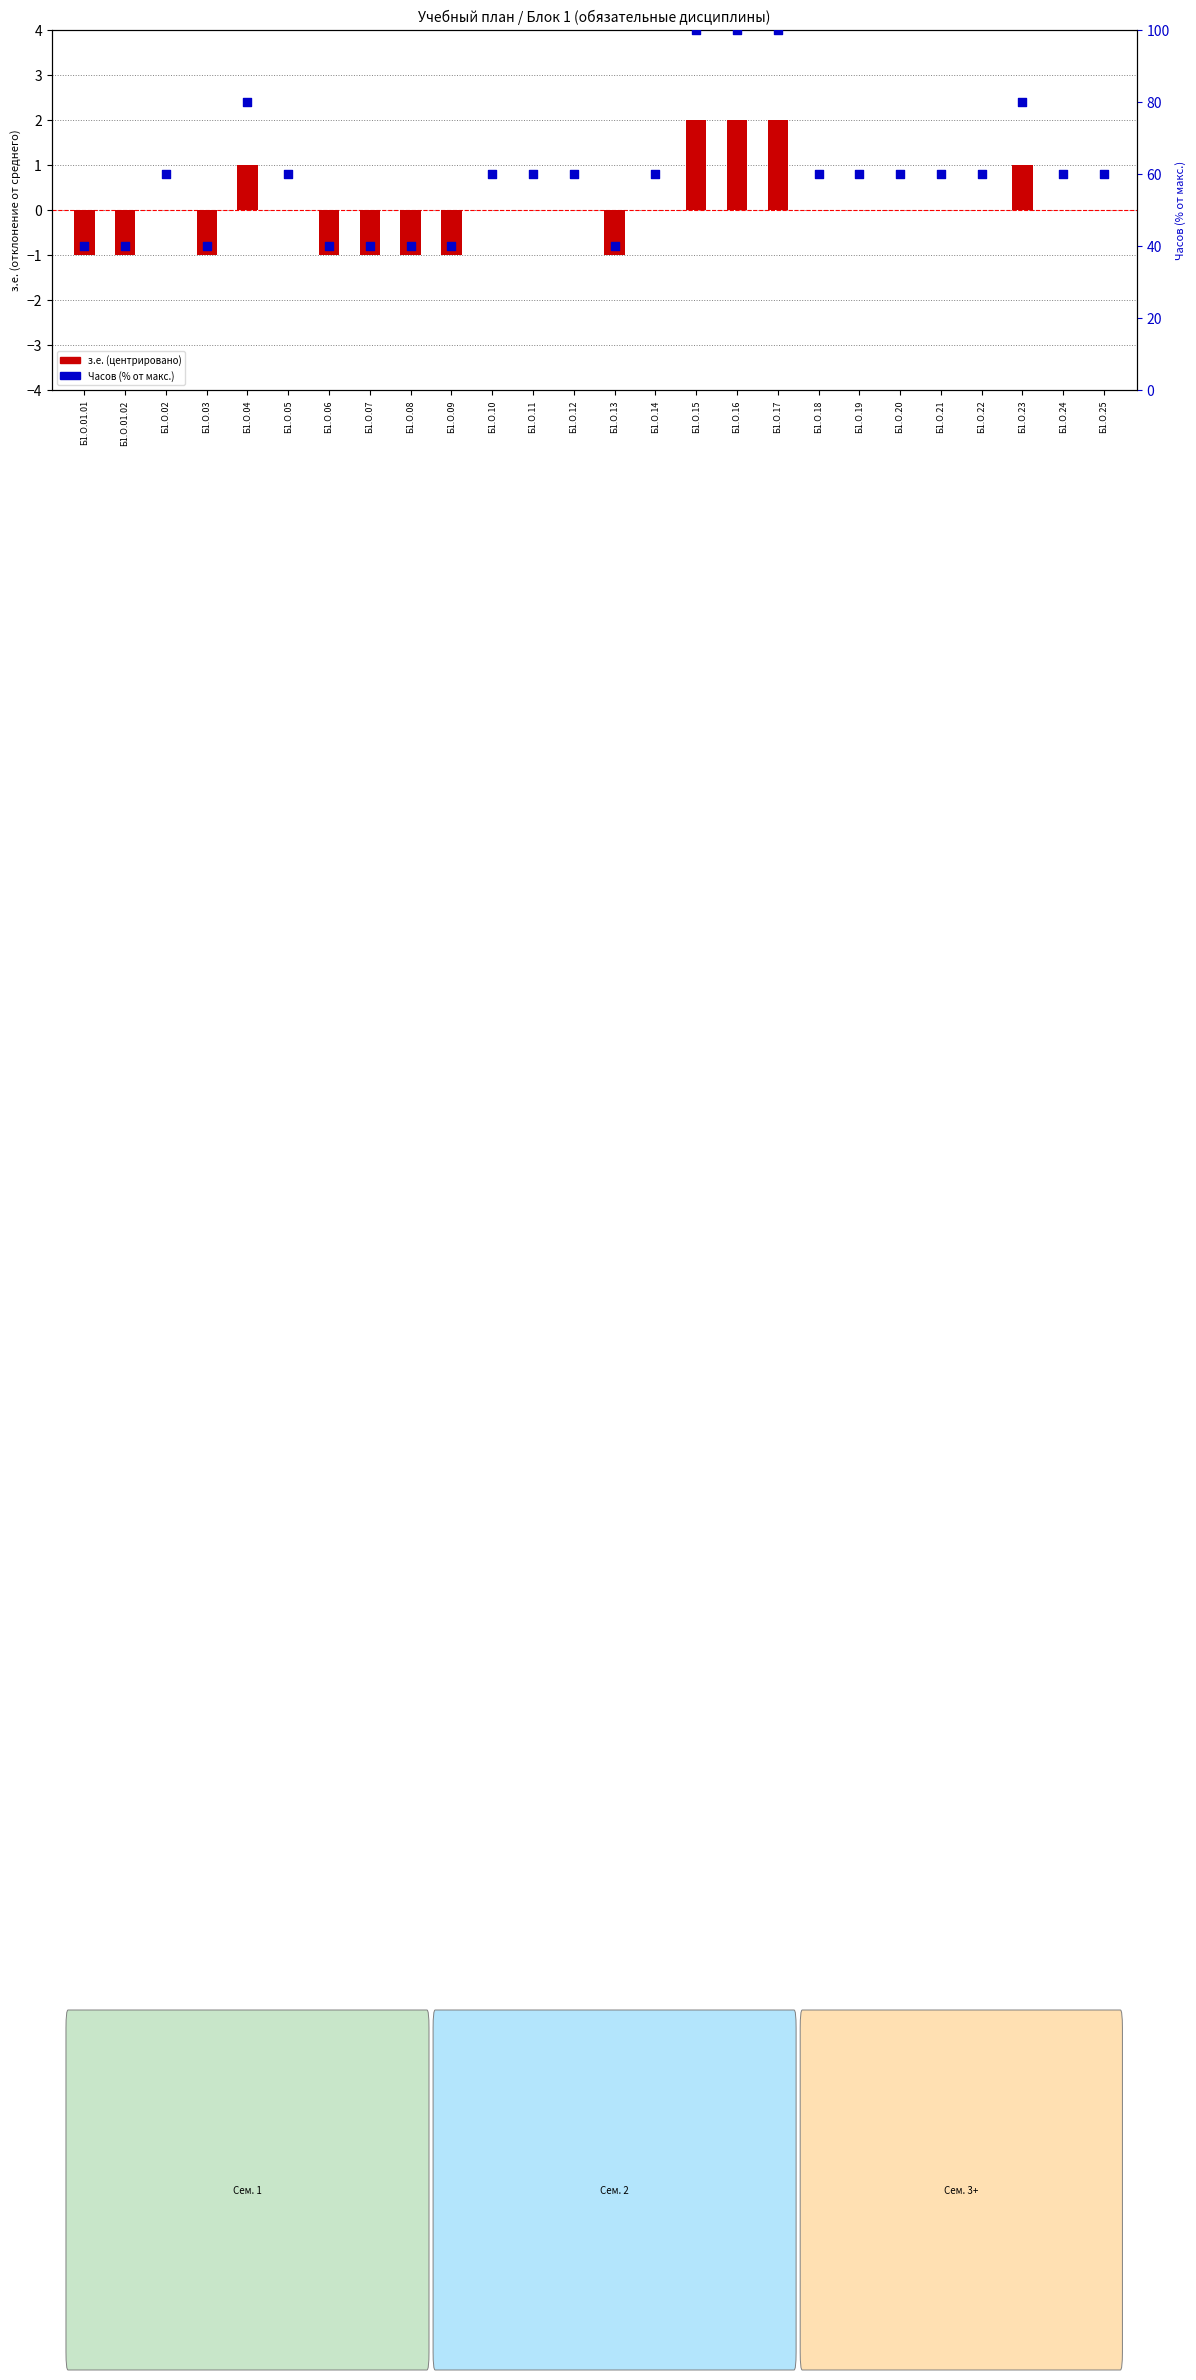

At how many categories does at least one series exceed 23?

26